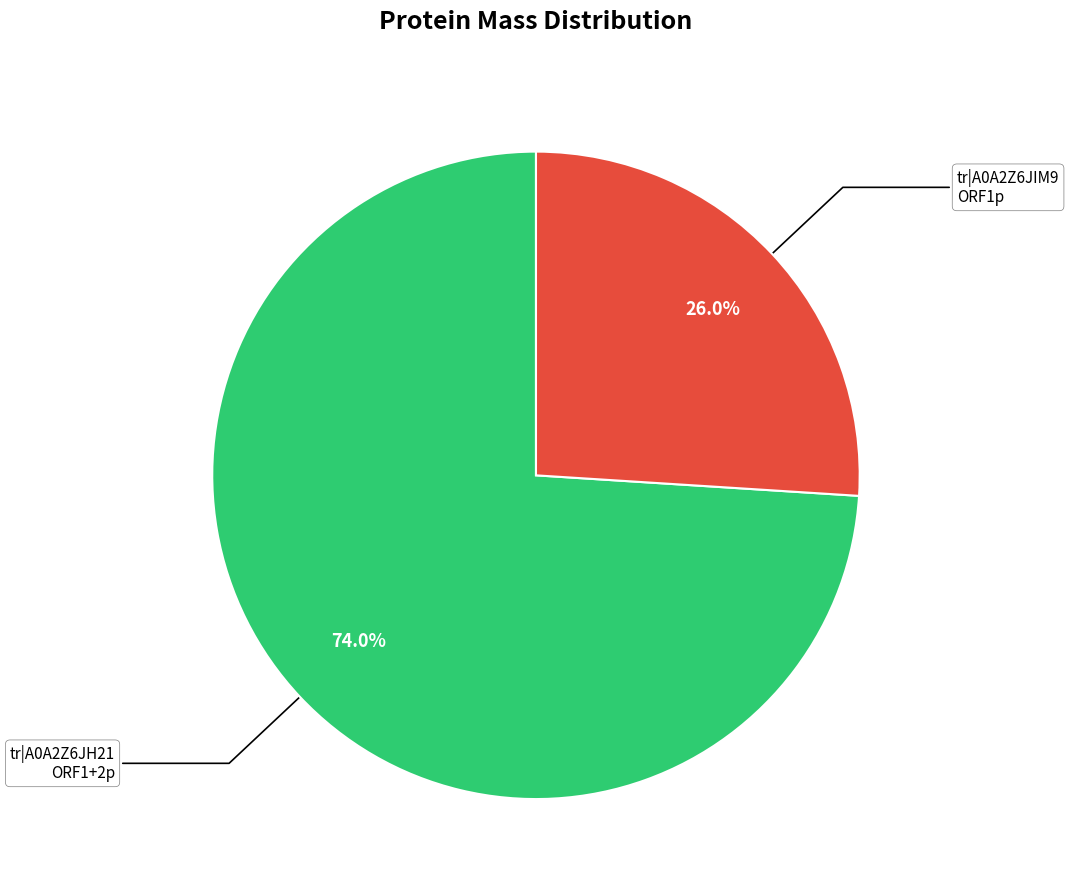

Is there any slice that represents more than half of the pie?

Yes